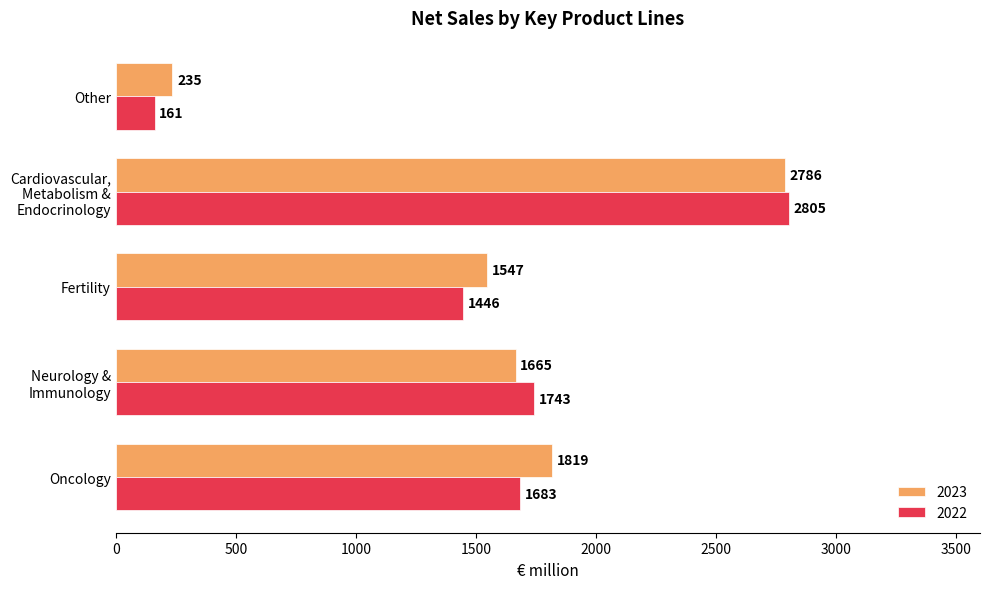

What is the maximum value shown in the chart?

2805